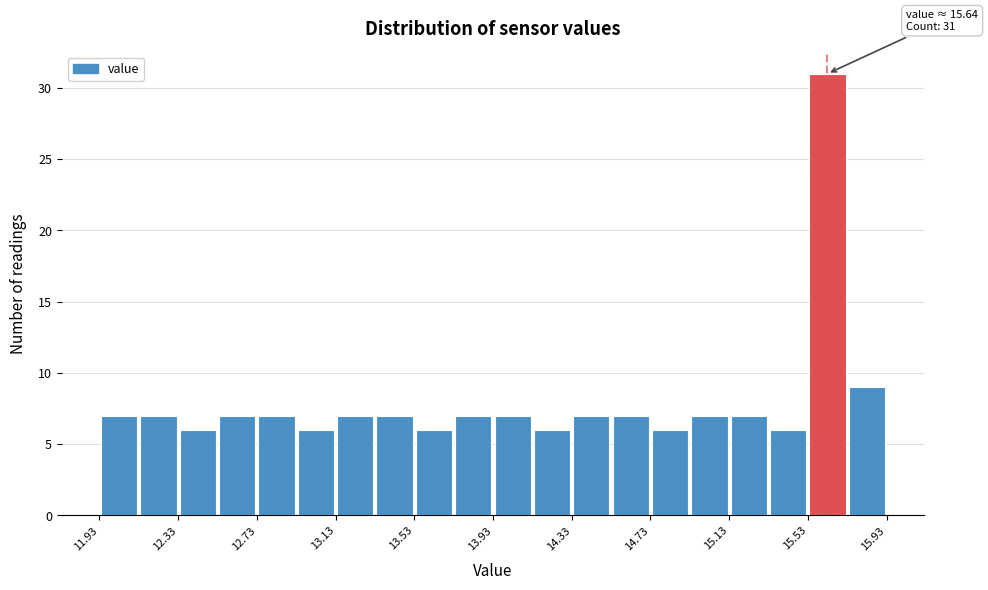

Over which range of the x-axis is the bar tallest?

15.53 to 15.73